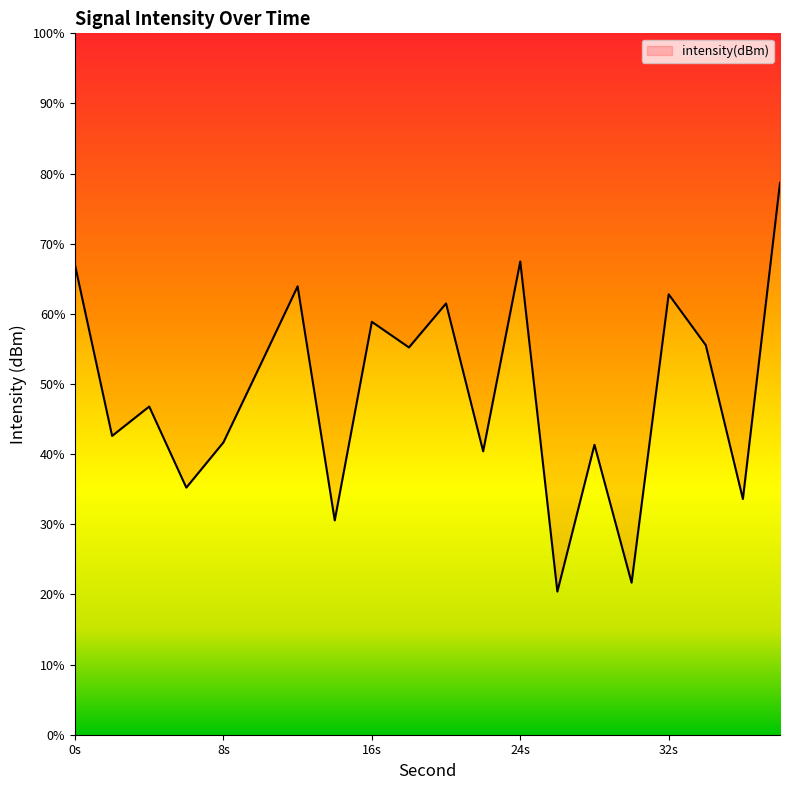

Does the chart display data point markers on the line(s)?

No